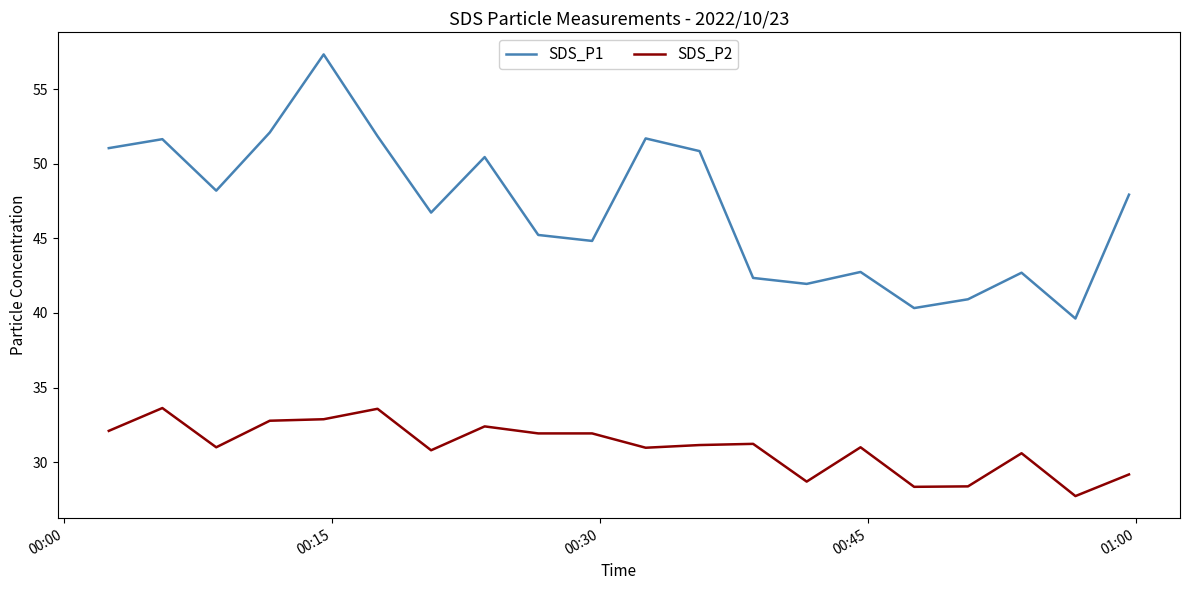

True or false: SDS_P2 and SDS_P1 intersect in this chart.

False